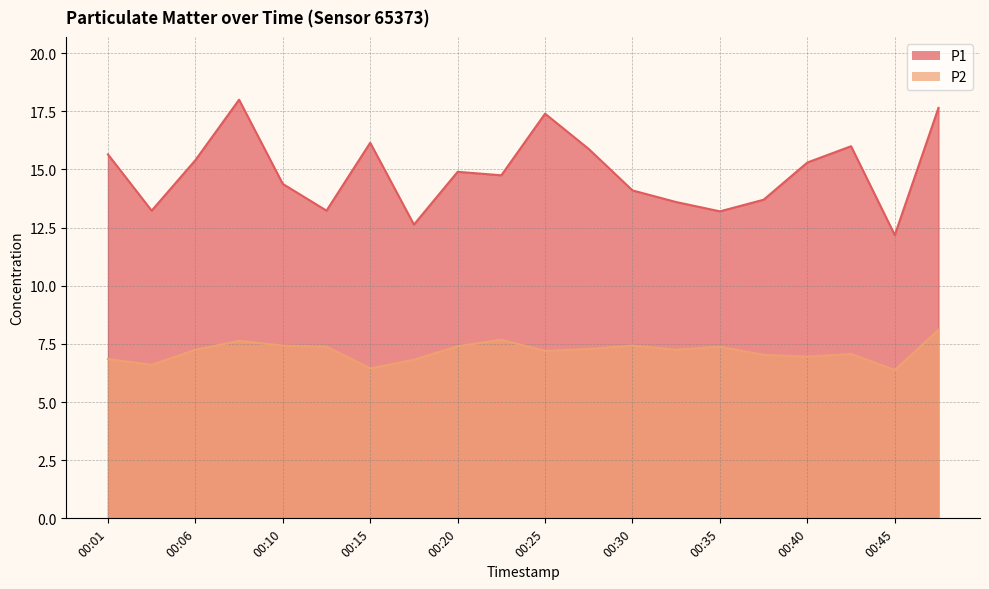

How many interior local peaks does the P2 series have?

5